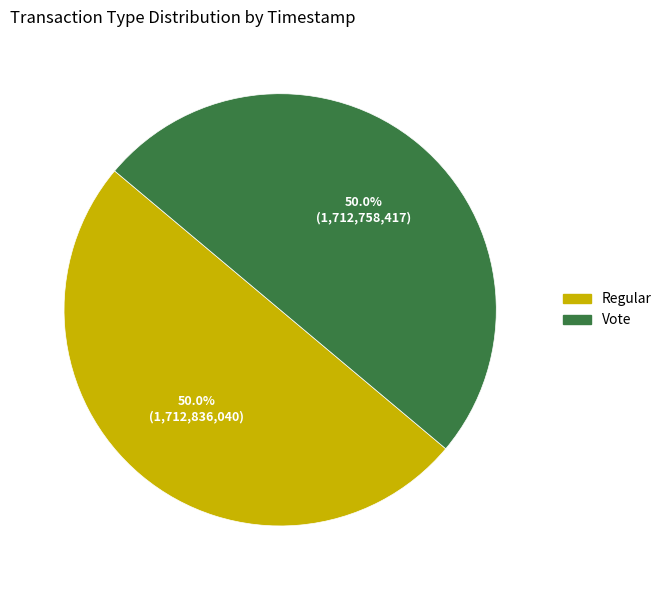

What is the ratio of the value at Regular to the value at Vote?

1.0